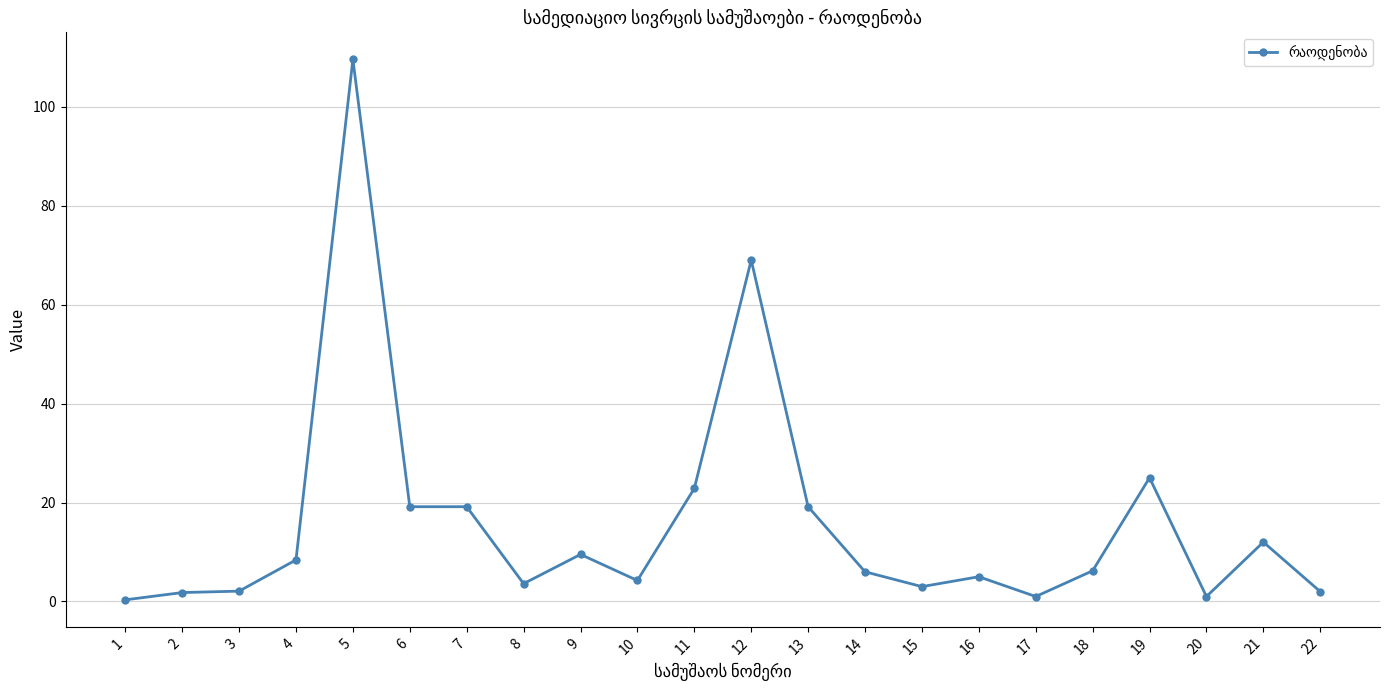

How many data points does each series have?

22